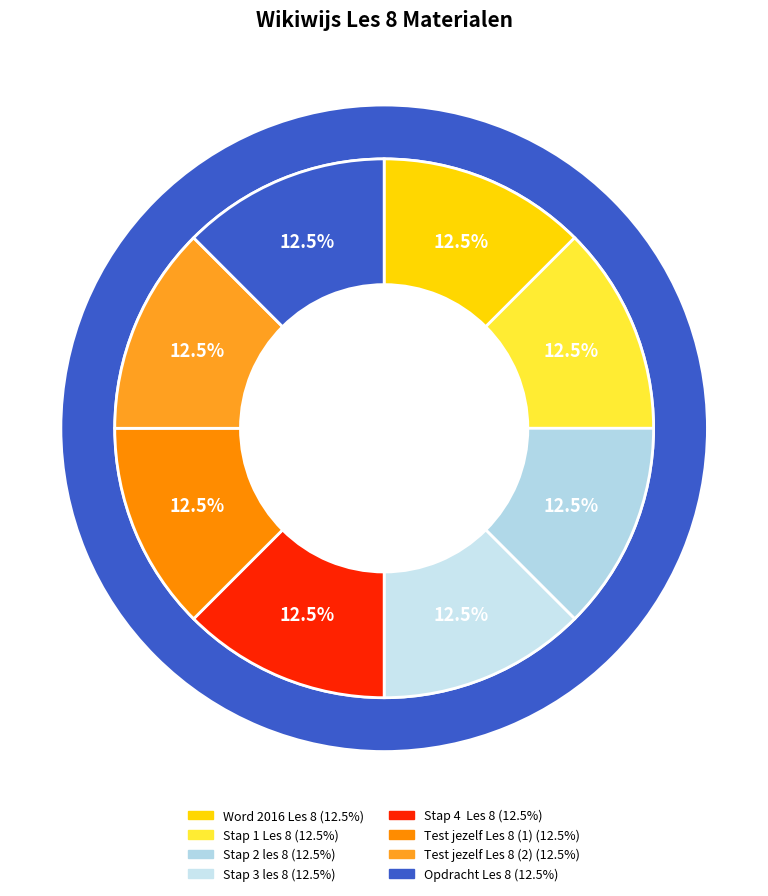

Rank the categories by value from highest to lowest.

Opdracht Les 8, Test jezelf Les 8 (2), Test jezelf Les 8 (1), Stap 4  Les 8, Stap 3 les 8, Stap 2 les 8, Stap 1 Les 8, Word 2016 Les 8